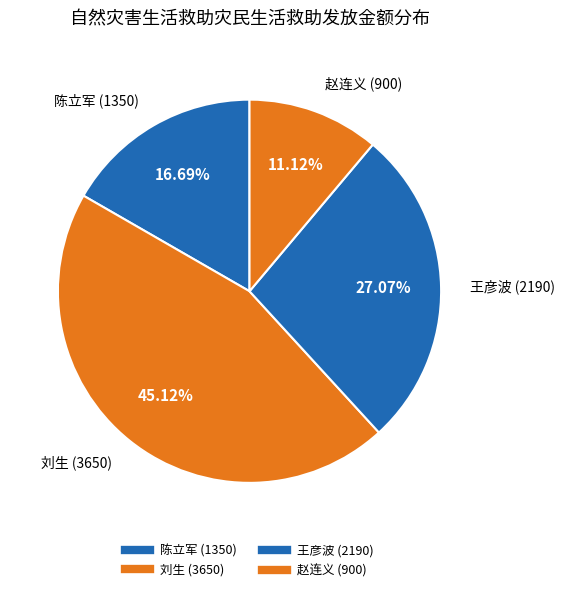

What is the smallest slice in the pie chart?

赵连义